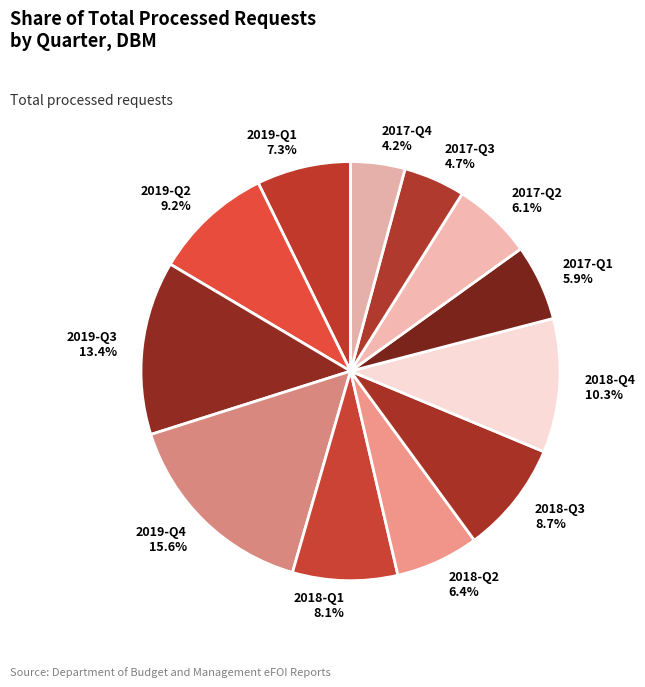

What is the total percentage of 2018-Q2 and 2018-Q3?

15.1%